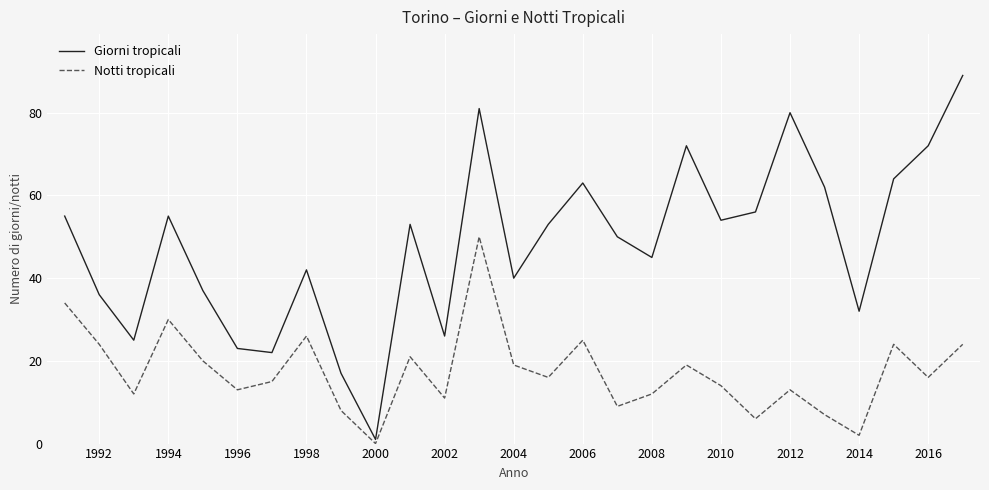

What is the highest value of the Giorni tropicali series?

89